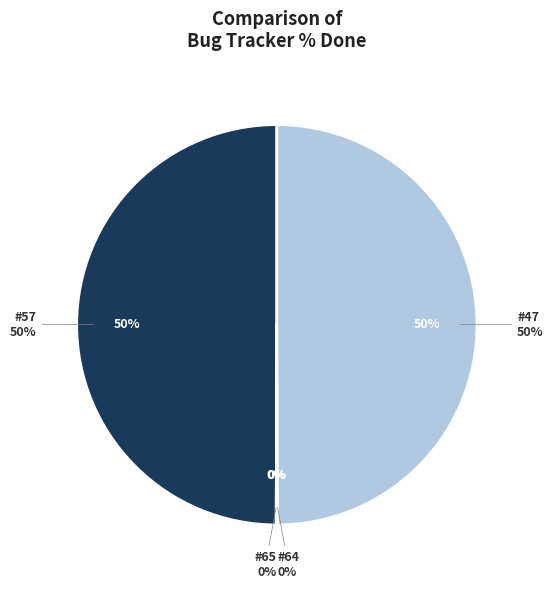

Is it true that 64 is 1% of the pie?

False